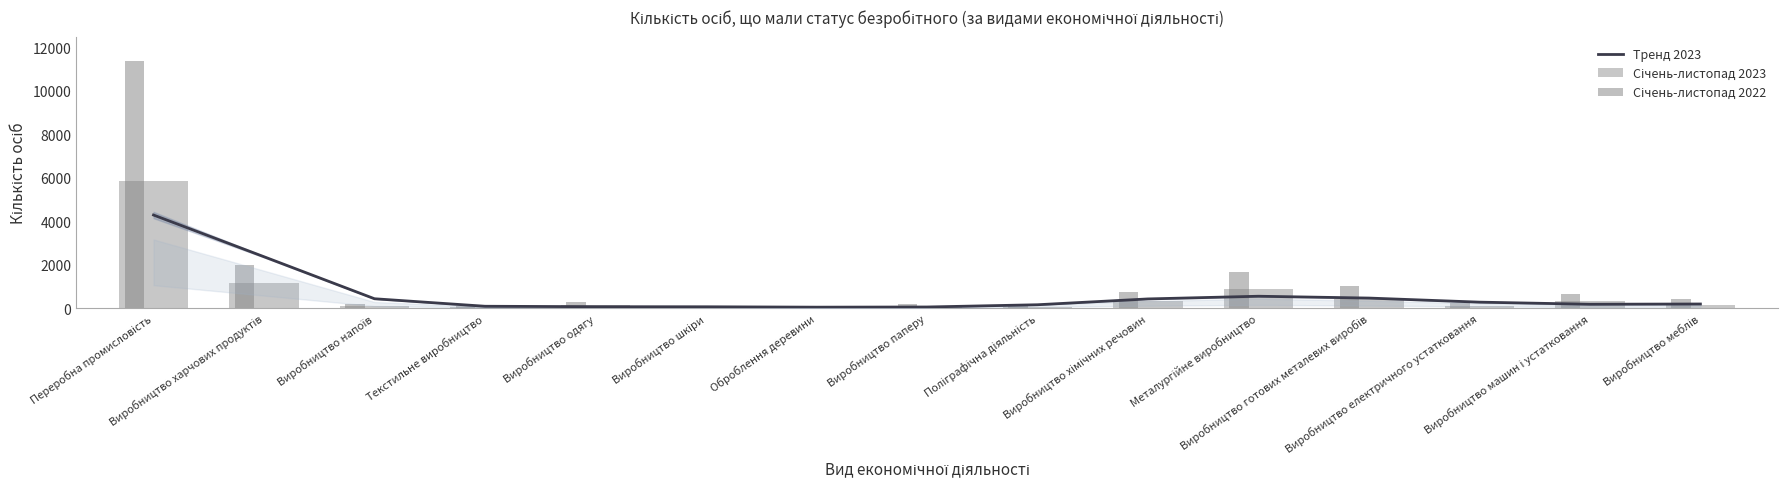

What is the total value across all series at Поліграфічна діяльність?

324.3